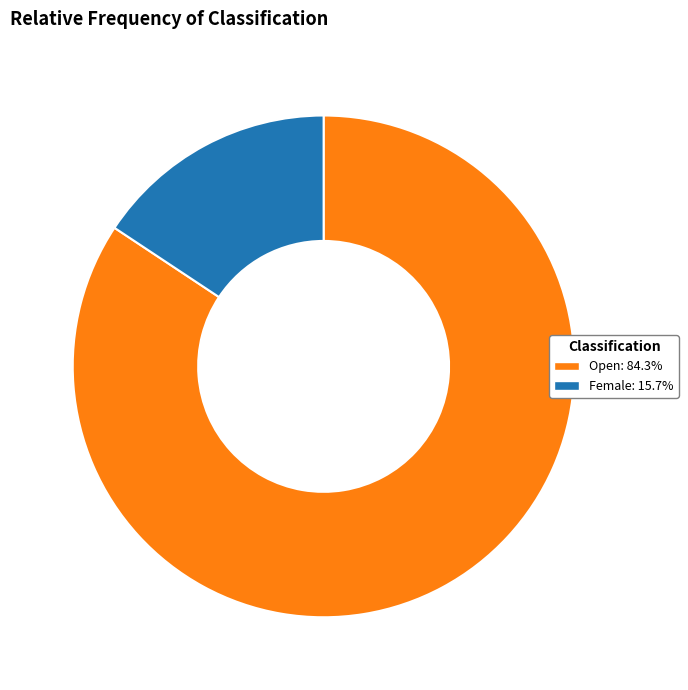

Is the sum of Open and Female greater than half?

Yes